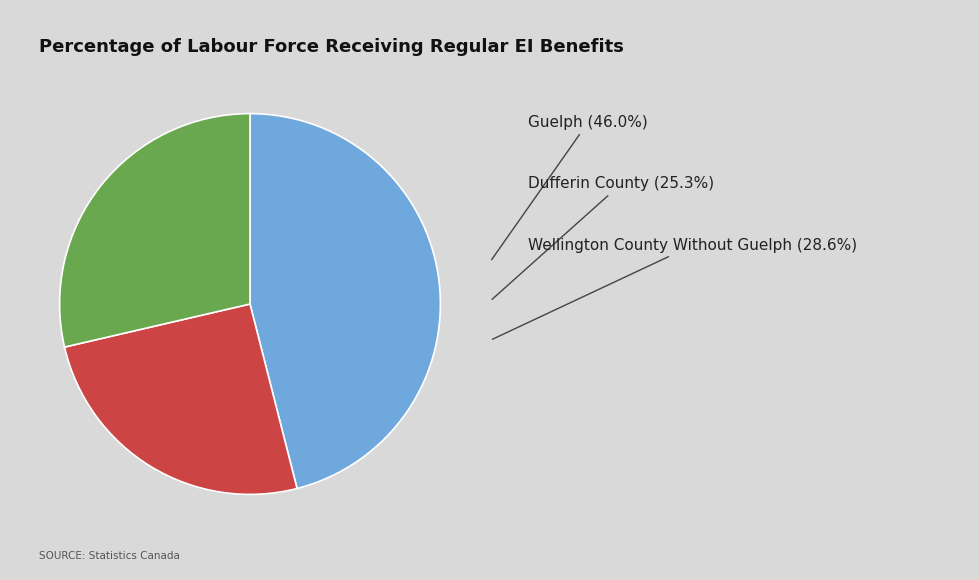

Is there any slice that represents more than half of the pie?

No